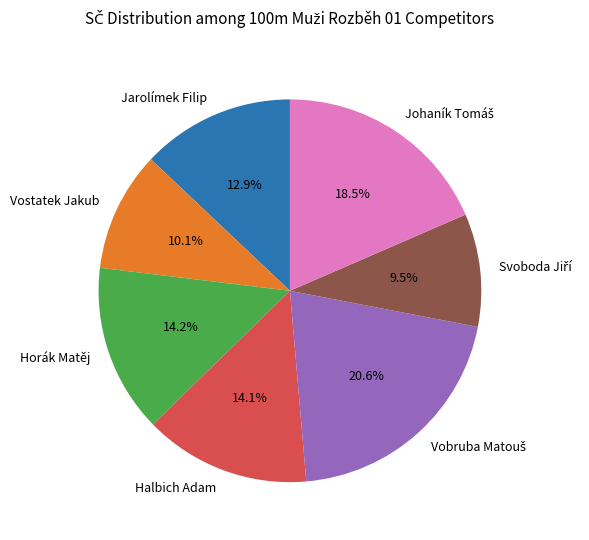

Does Vostatek Jakub represent more than half of the total?

No